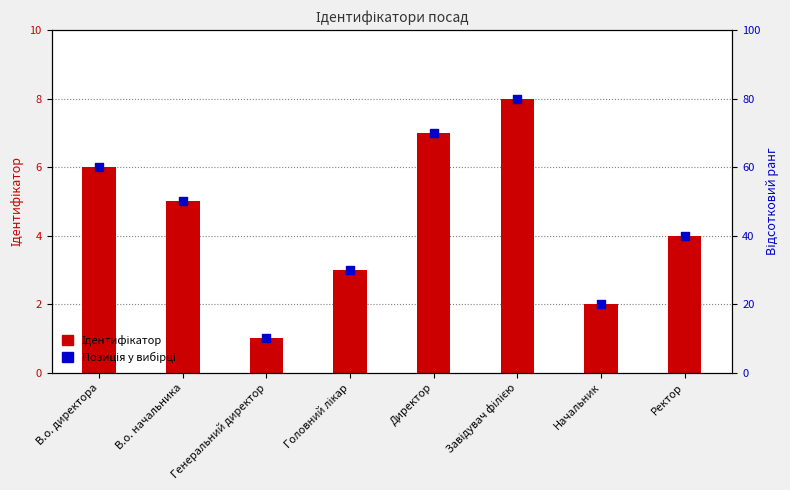

Which series reaches the minimum Y coordinate?

Ідентифікатор